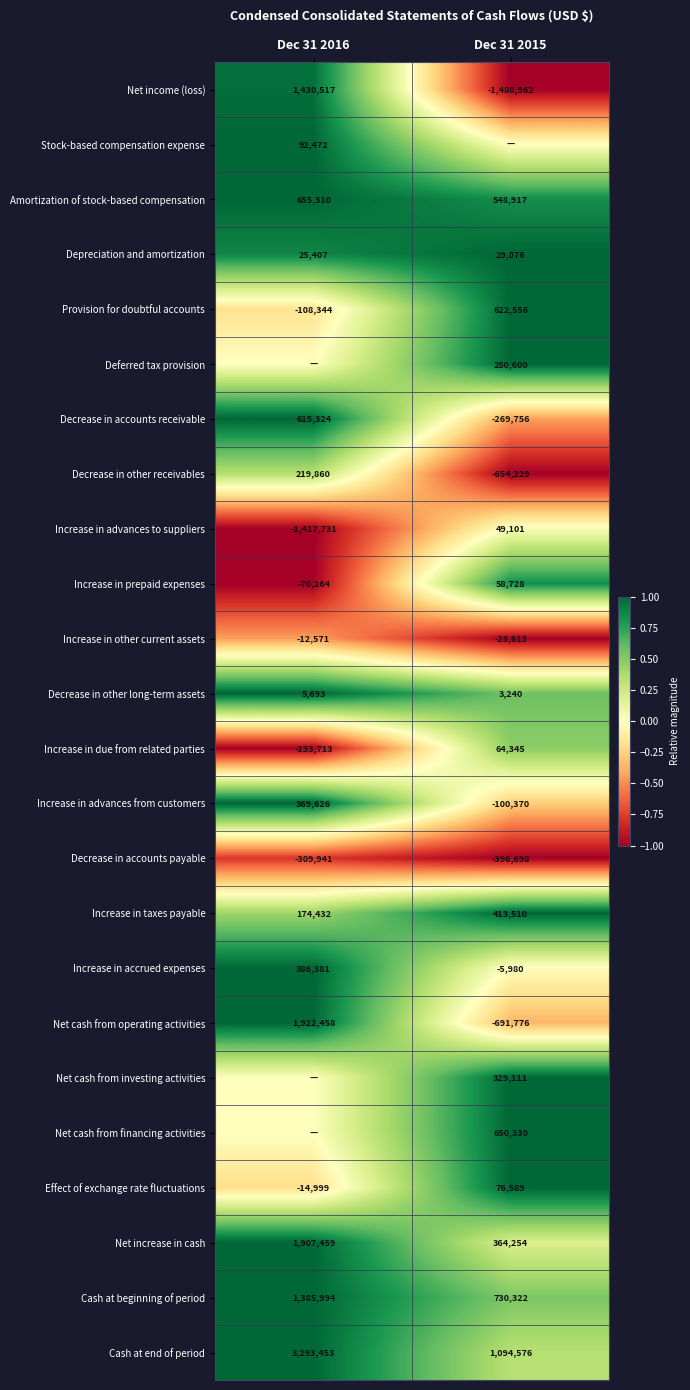

Rank the categories by Provision for doubtful accounts value from highest to lowest.

Dec 31 2015, Dec 31 2016